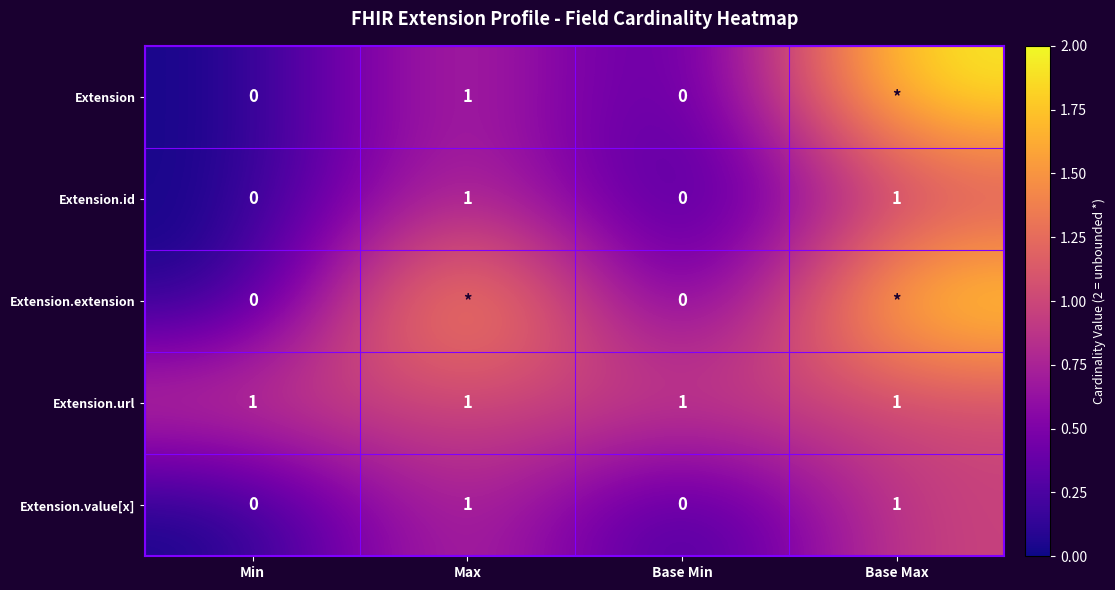

Is the value of Extension.value[x] at Base Min greater than the value of Extension at Max?

No